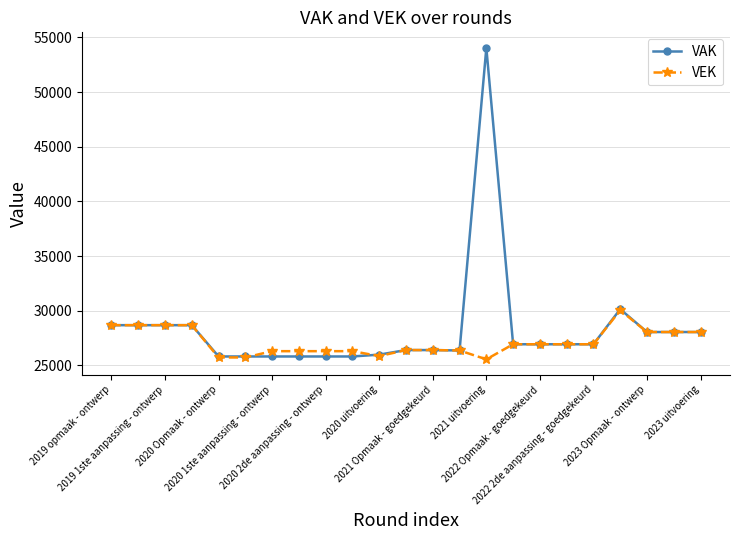

List the series in order of their overall mean, lowest first.

VEK, VAK